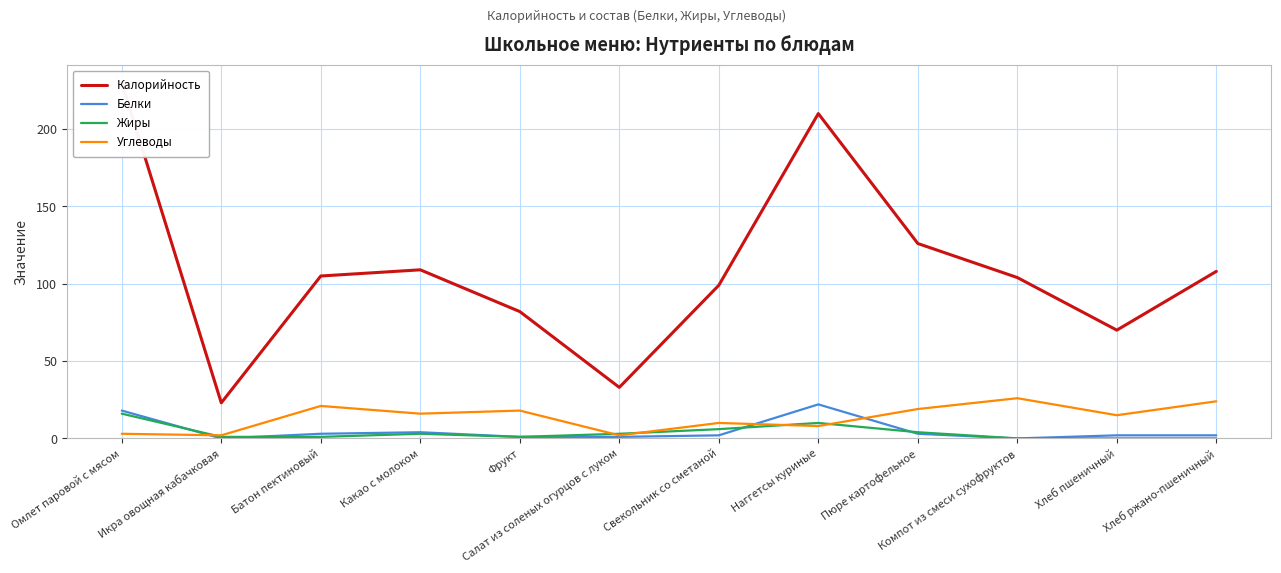

Reading left to right, what are all the values shown in this chart?

Калорийность: 230	23	105	109	82	33	99	210	126	104	70	108
Белки: 18	0	3	4	1	1	2	22	3	0	2	2
Жиры: 16	1	1	3	1	3	6	10	4	0	0	0
Углеводы: 3	2	21	16	18	2	10	8	19	26	15	24